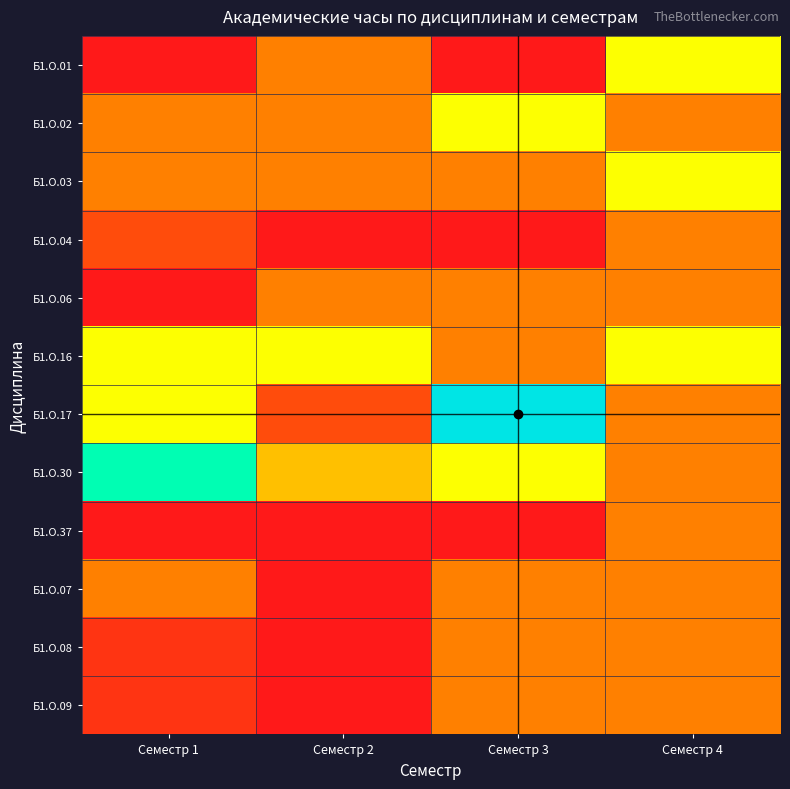

How many distinct data groups are displayed?

12